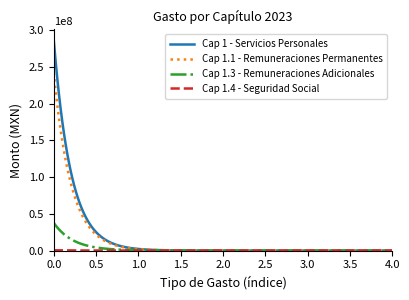

Which series has the largest range (max minus min)?

Cap 1 - Servicios Personales